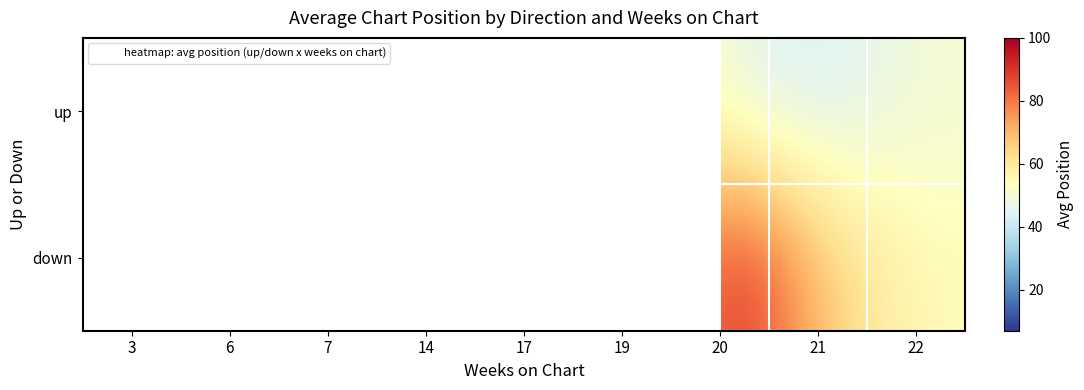

How many values in the up series are below 32?

2